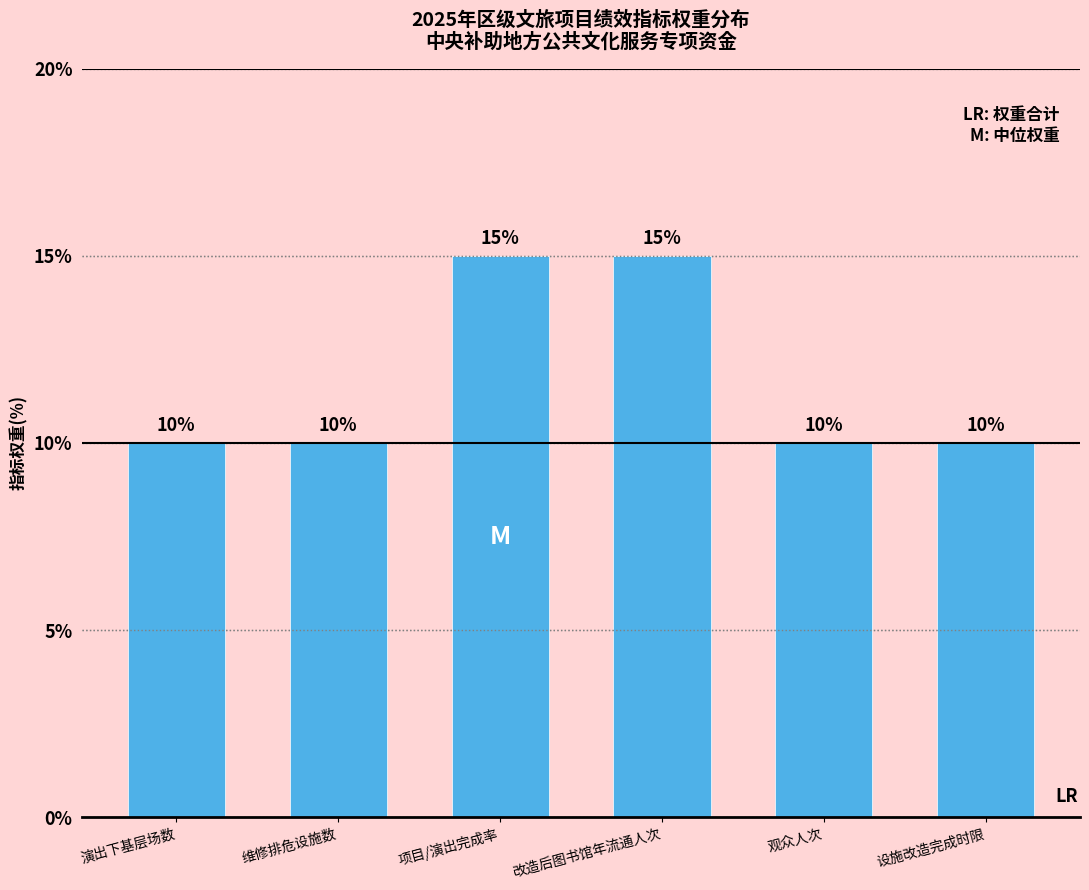

The chart shows a value of 15 at 改造后图书馆年流通人次. True or false?

True